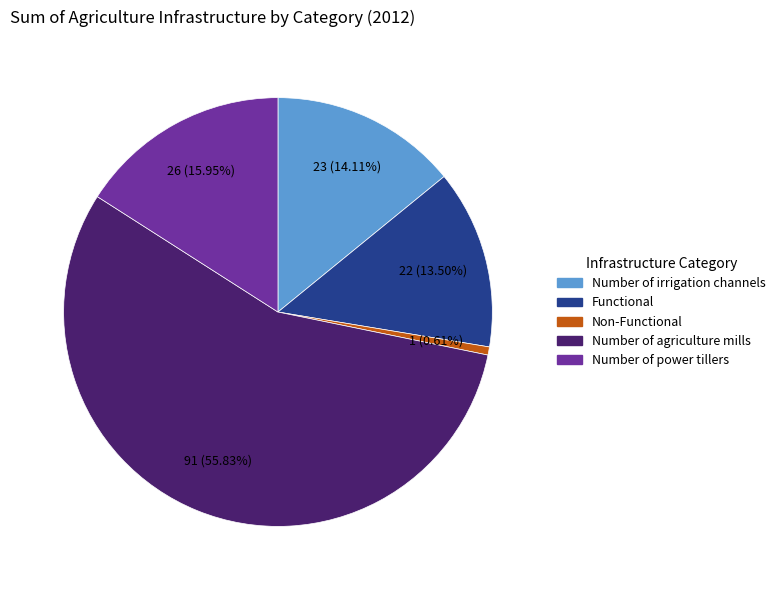

Do Number of irrigation channels and Number of agriculture mills together represent more than half of the pie?

Yes